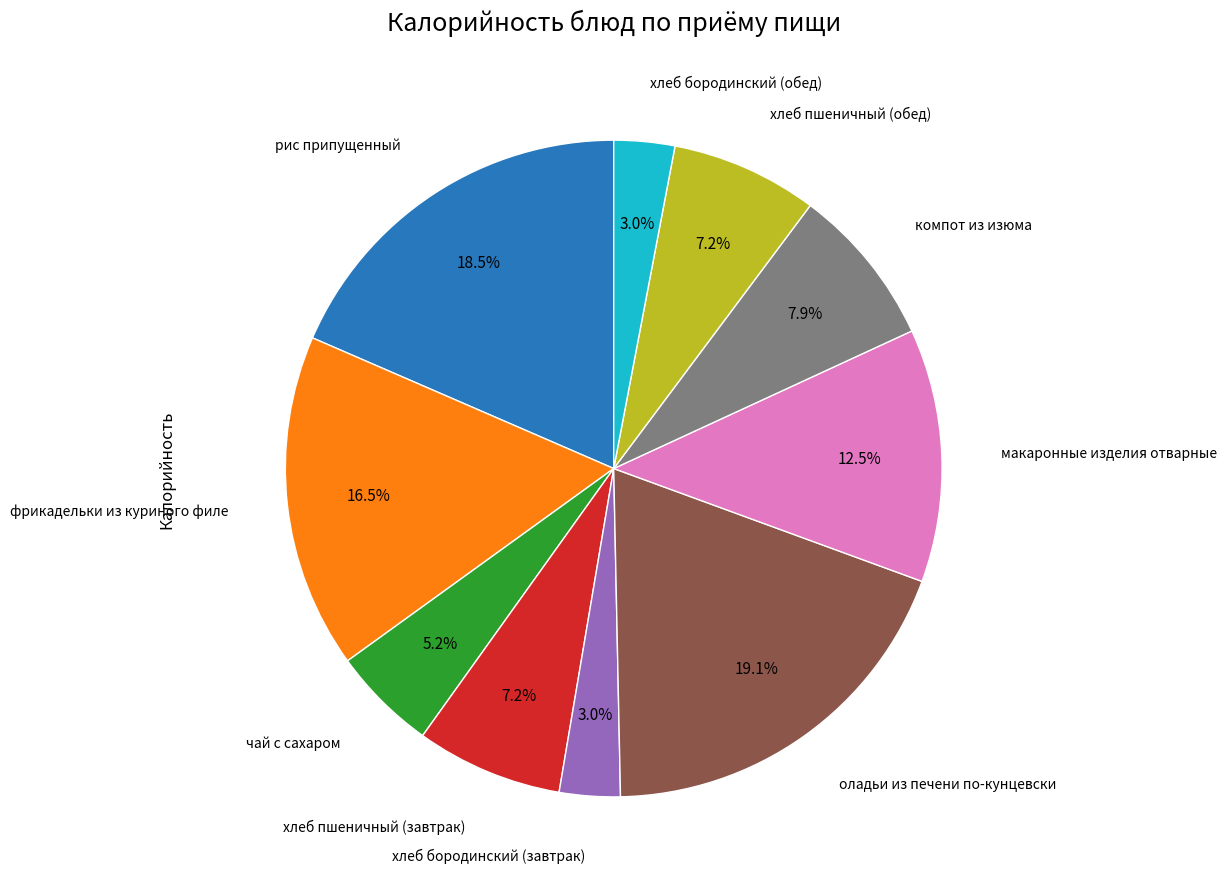

Does any single category account for the majority?

No